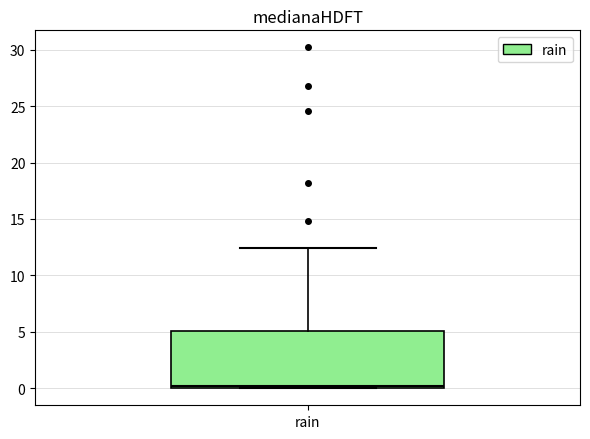

Read this box plot against the y-axis: the position of the median line, the range covered by the box, and the ends of both whiskers. The values are not printed on the chart, so give them approximately, as read against the axis.

median 0.0 (just above the box's lower edge), box 0.0 to 5.0, whiskers 0.0 to 12.5